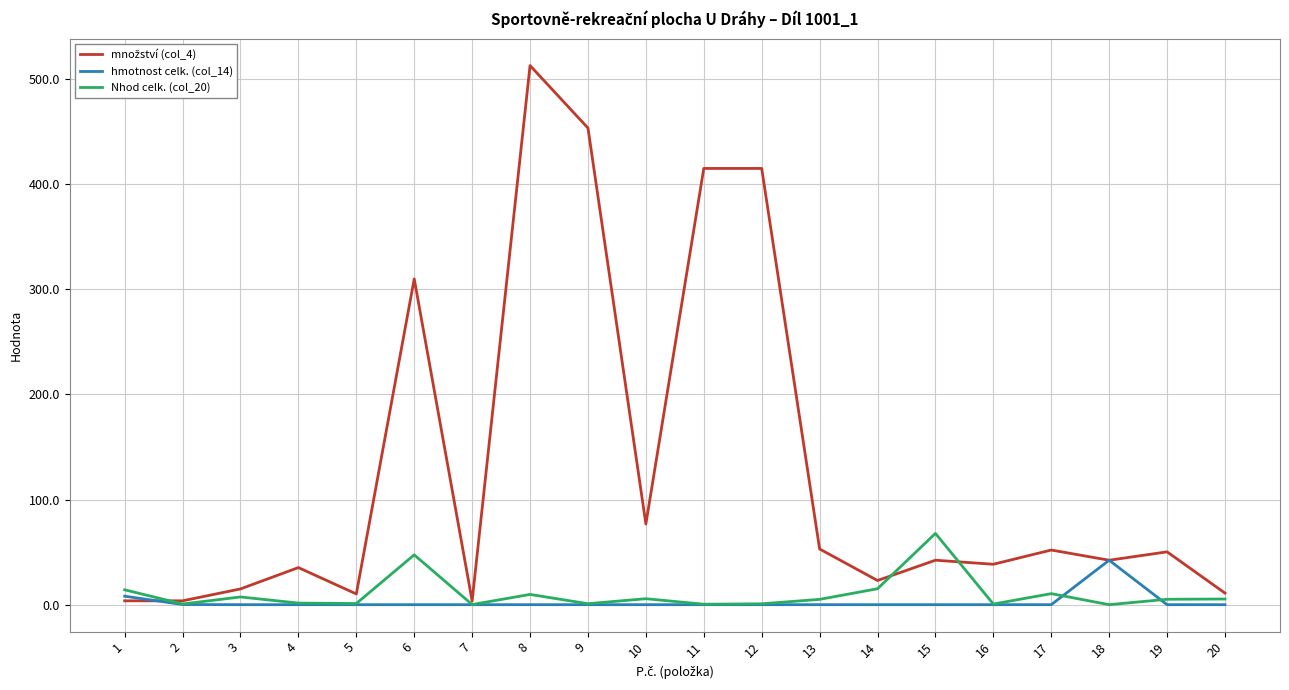

What is the maximum value shown in the chart?

513.0